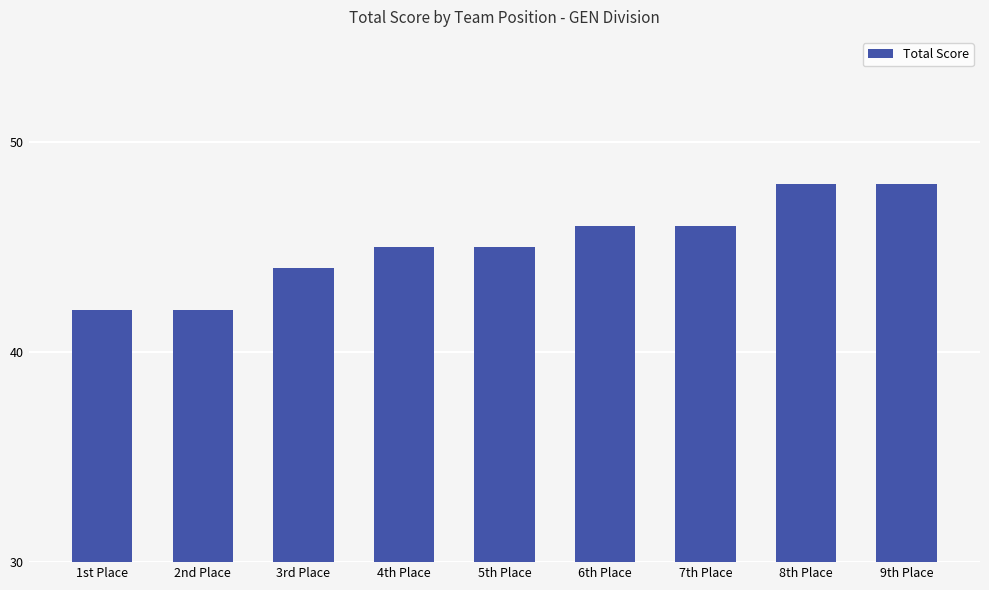

Between 8th Place and 7th Place, which is larger?

8th Place